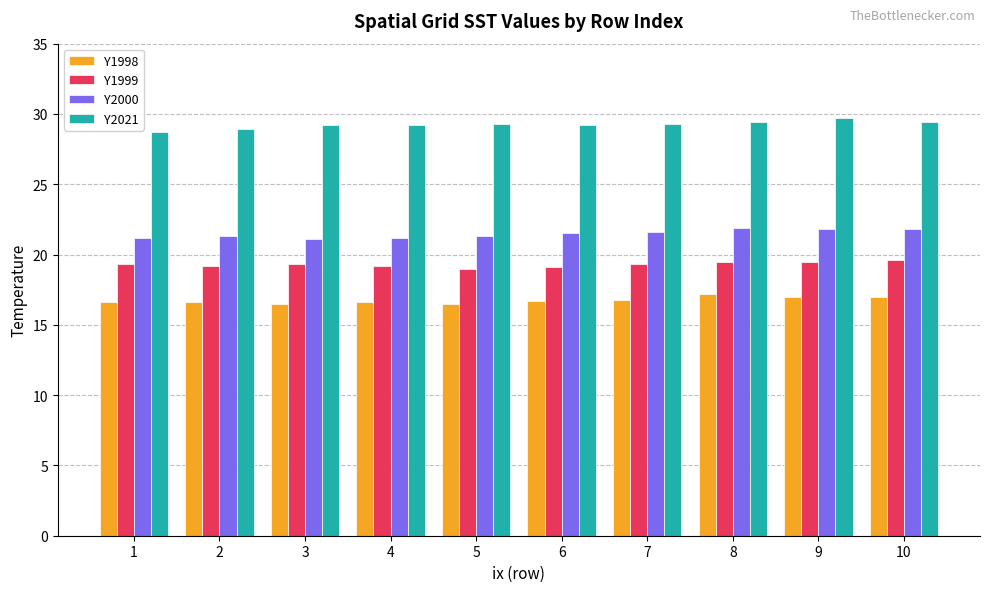

Count the Y2021 values in the range 29 to 30.

8